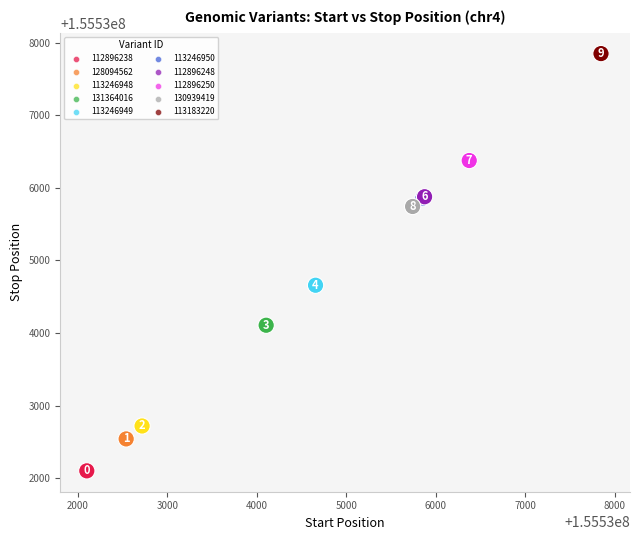

Which series contains the lowest Y value?

112896238